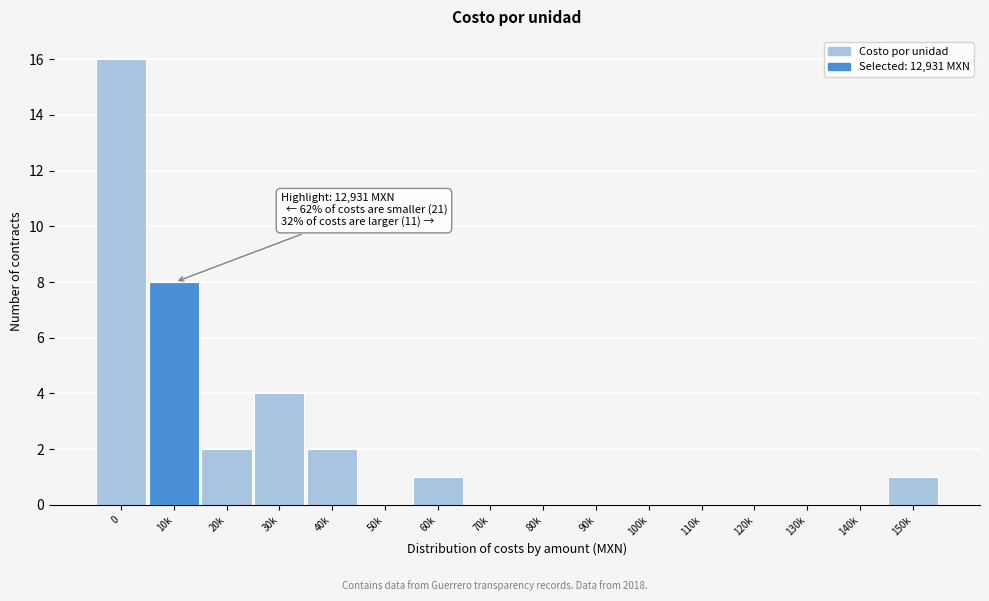

Which has a higher value, 30k or 60k?

30k